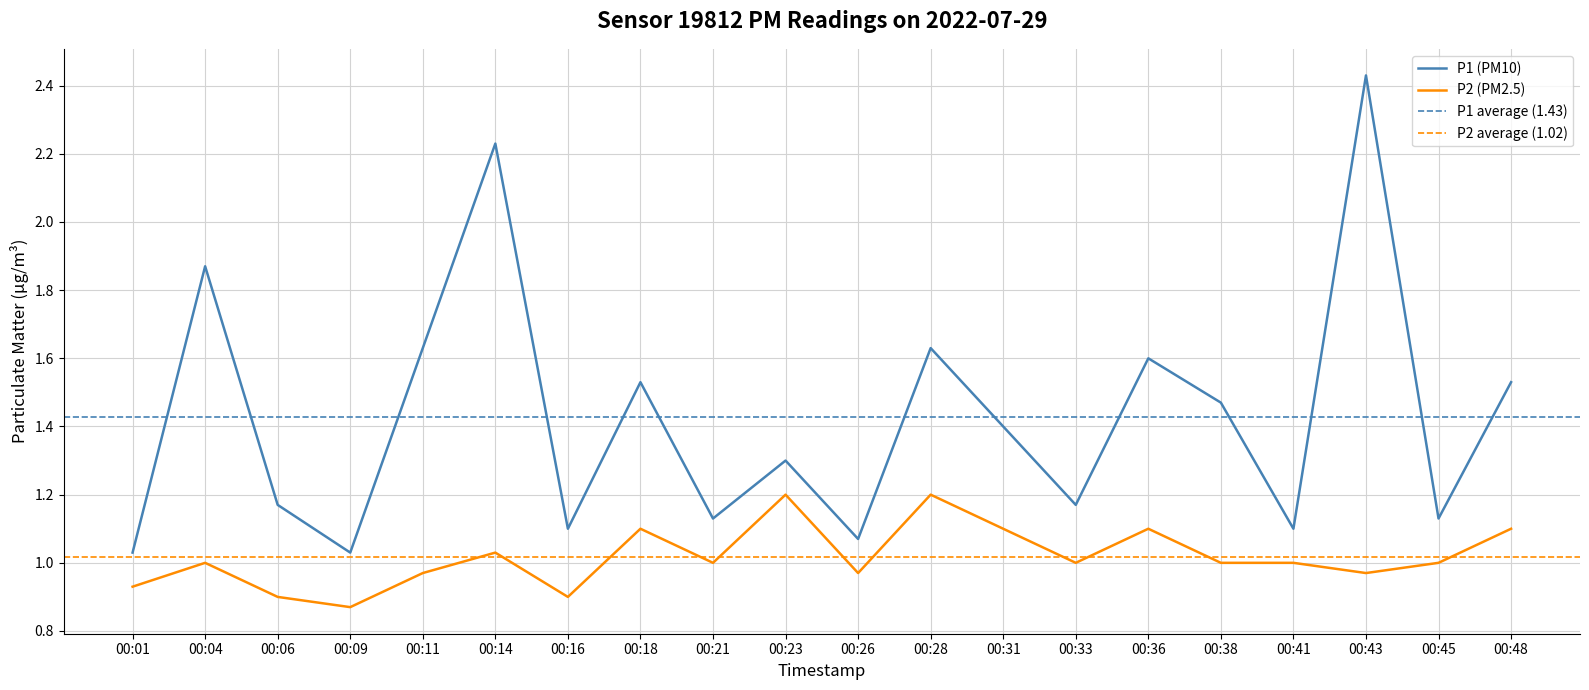

Rank the series at 00:26 from lowest to highest value.

P2, P1